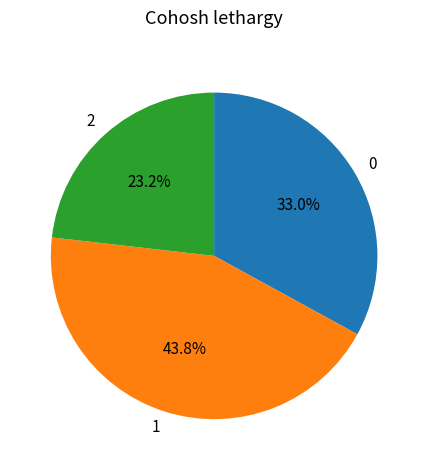

What is the ratio of the value at 1 to the value at 0?

1.3